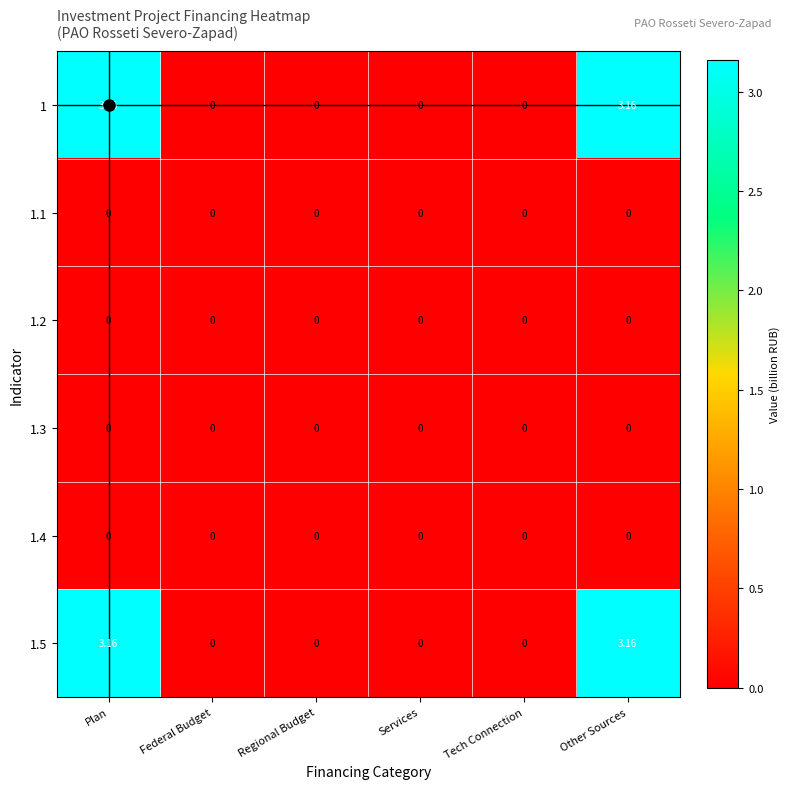

How many distinct data groups are displayed?

6